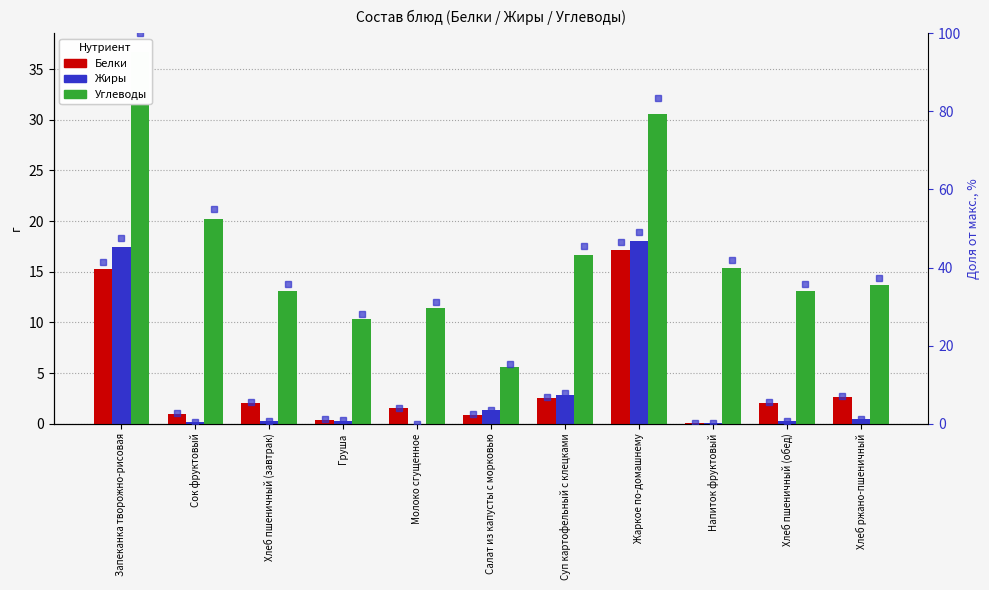

What position from the right is Жаркое по-домашнему?

4